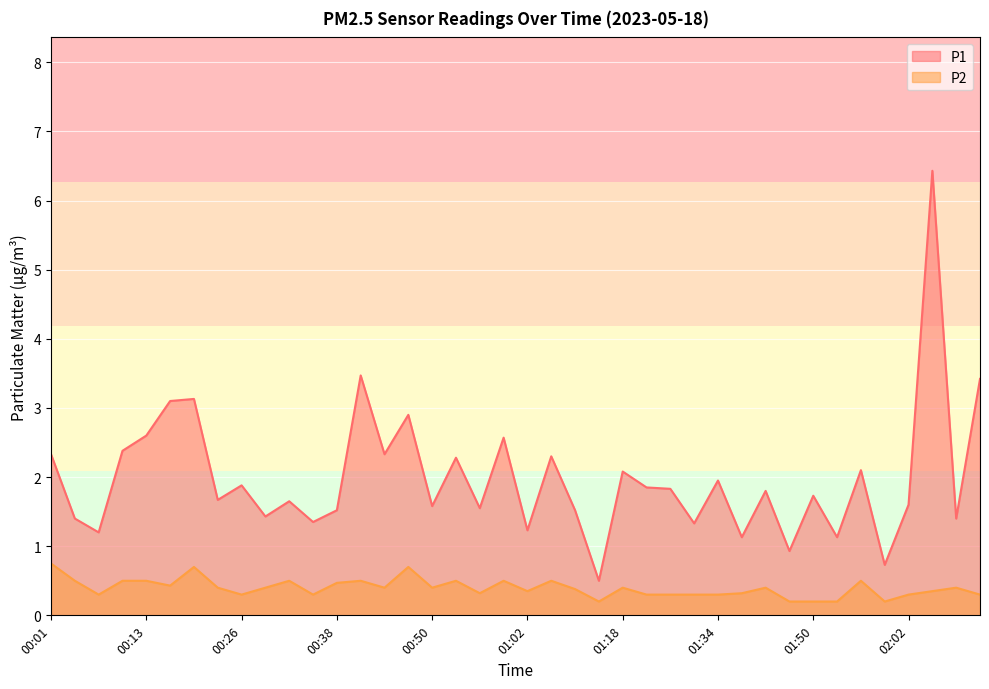

What is the difference between the second highest and second lowest values in the P1 series?

2.7